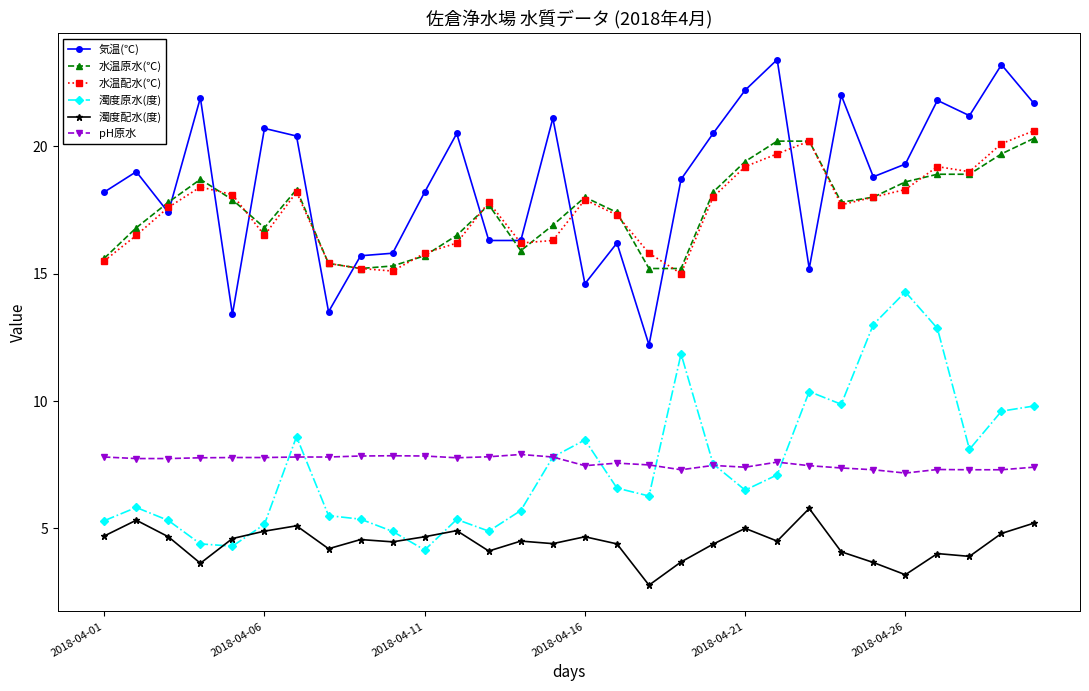

Which series has the largest total across all categories?

気温(℃)